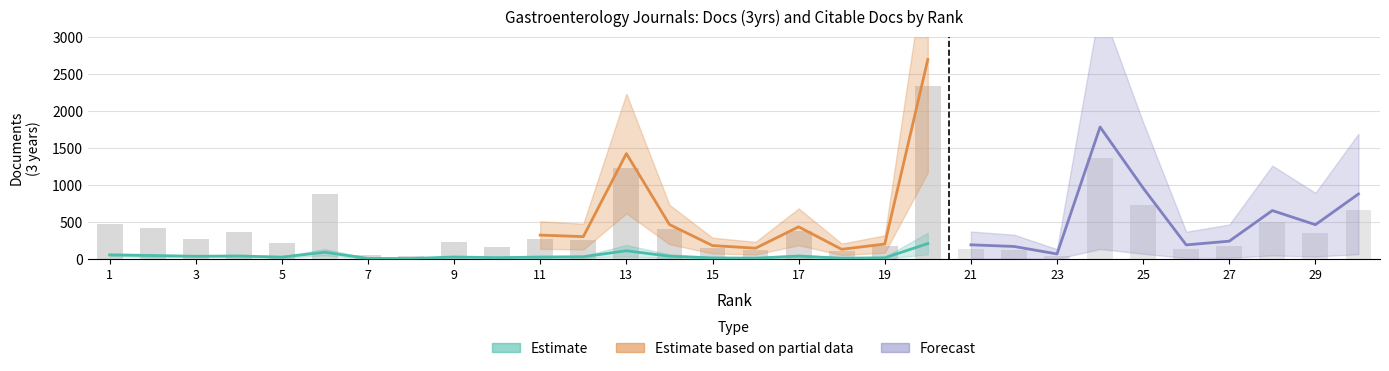

Is it true that the value at 15 is 155?

True